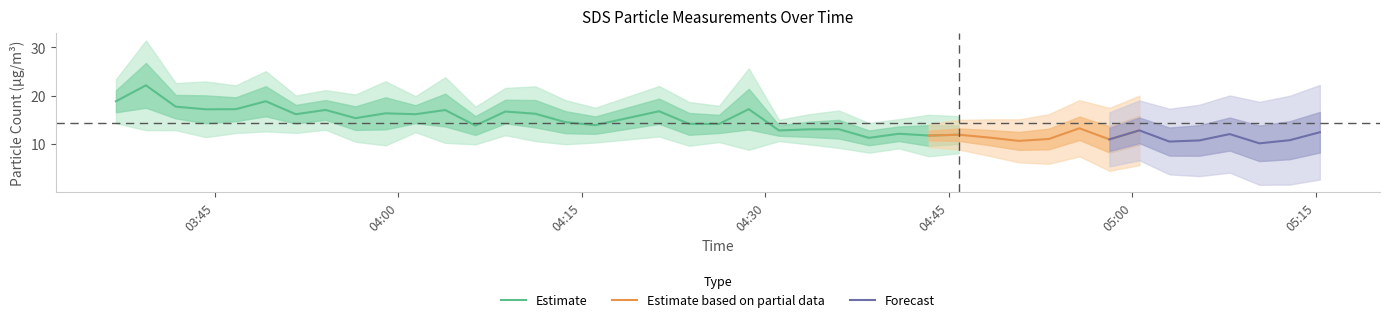

What is the lowest value of the Estimate series?

11.3